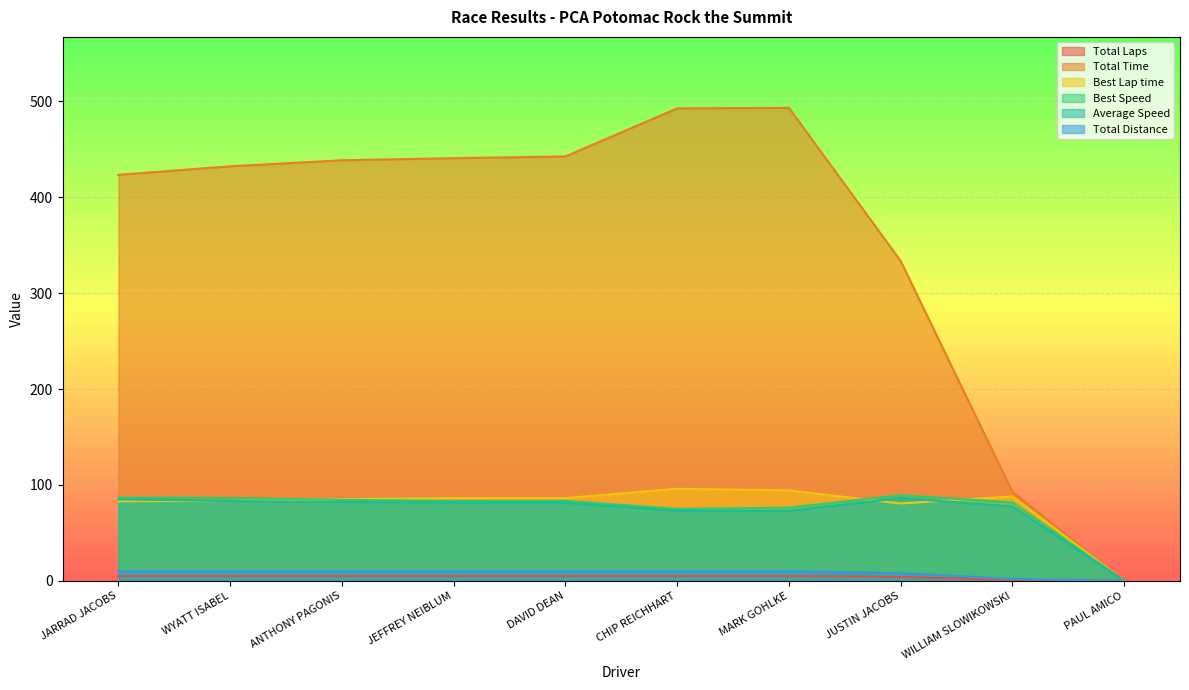

What is the greatest value displayed?

493.4